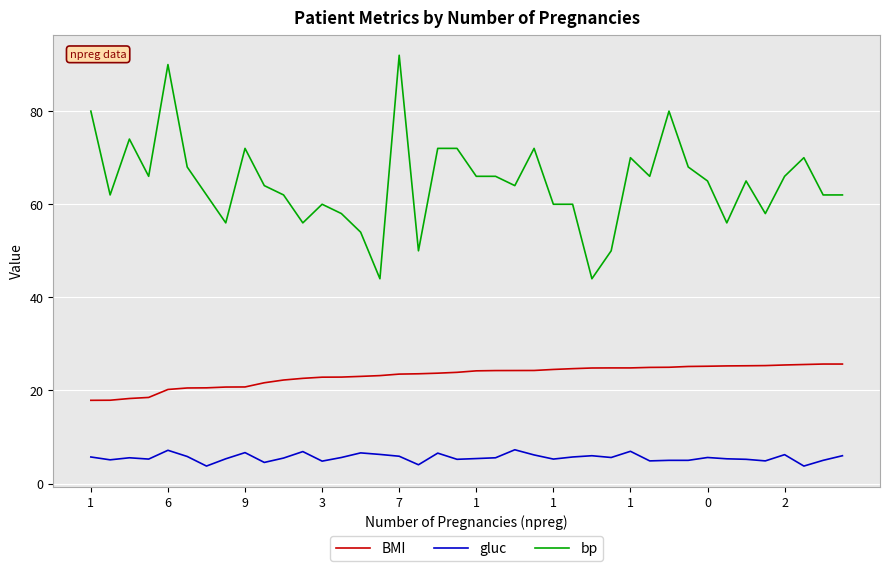

What is the highest value of the gluc series?

7.3